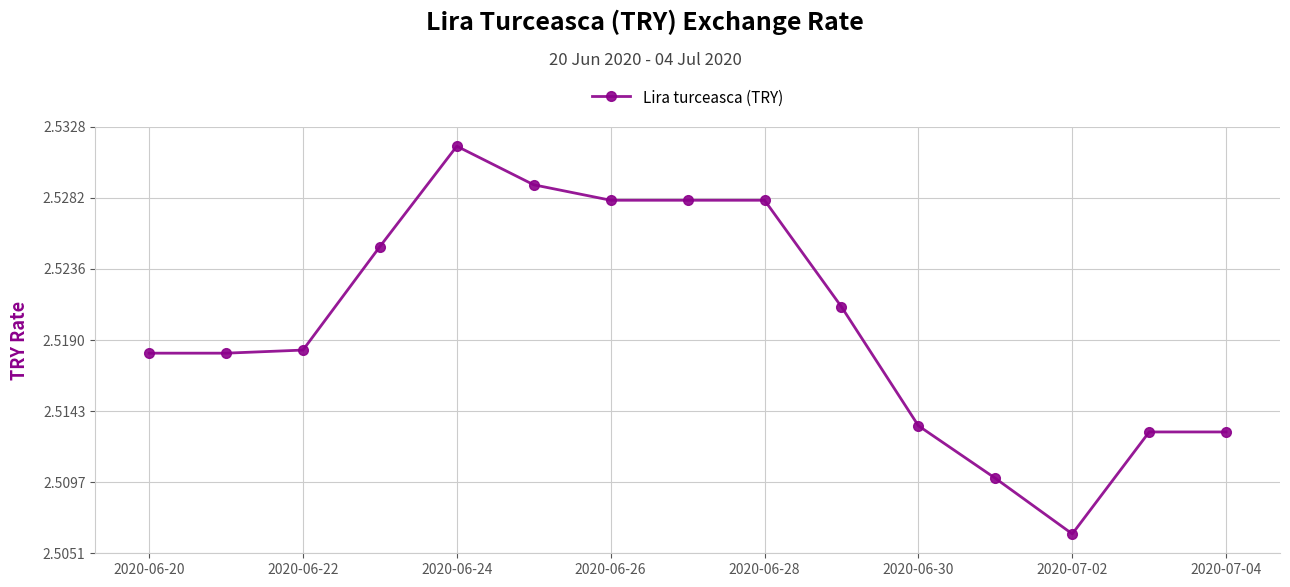

What is the sum of all values?

37.8